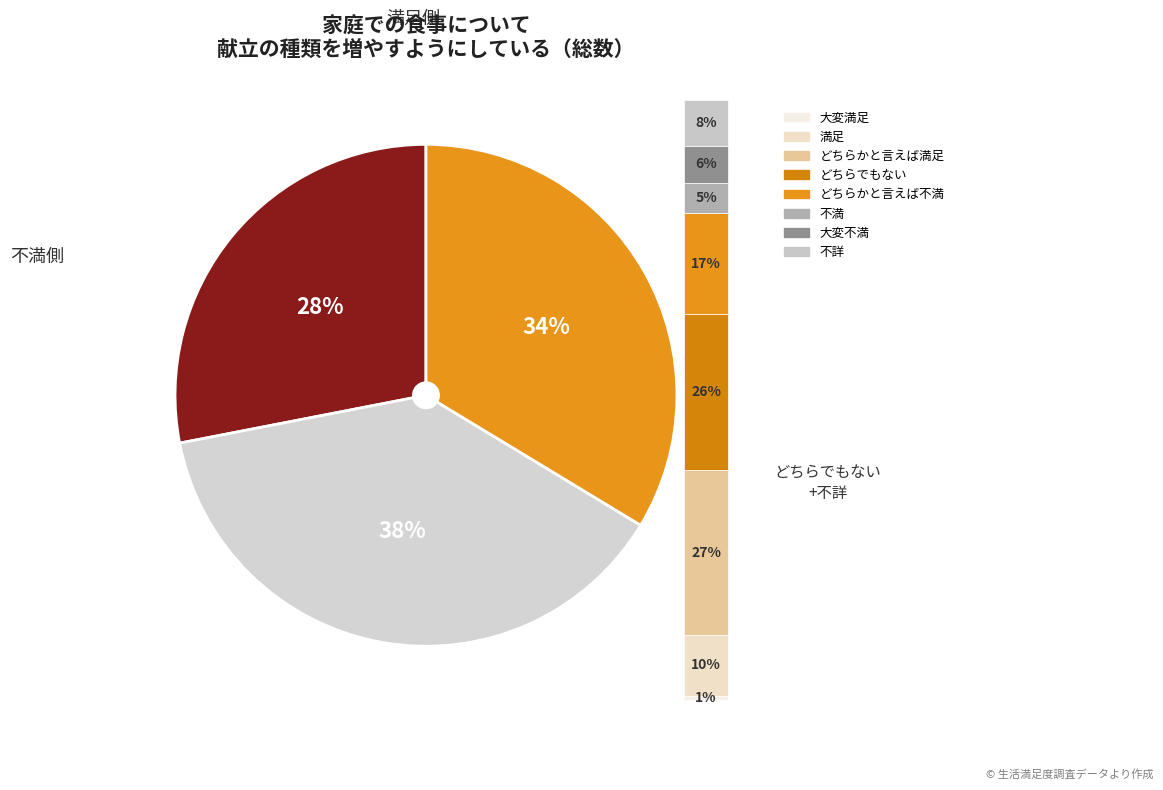

Which slice is the largest?

どちらかと言えば満足